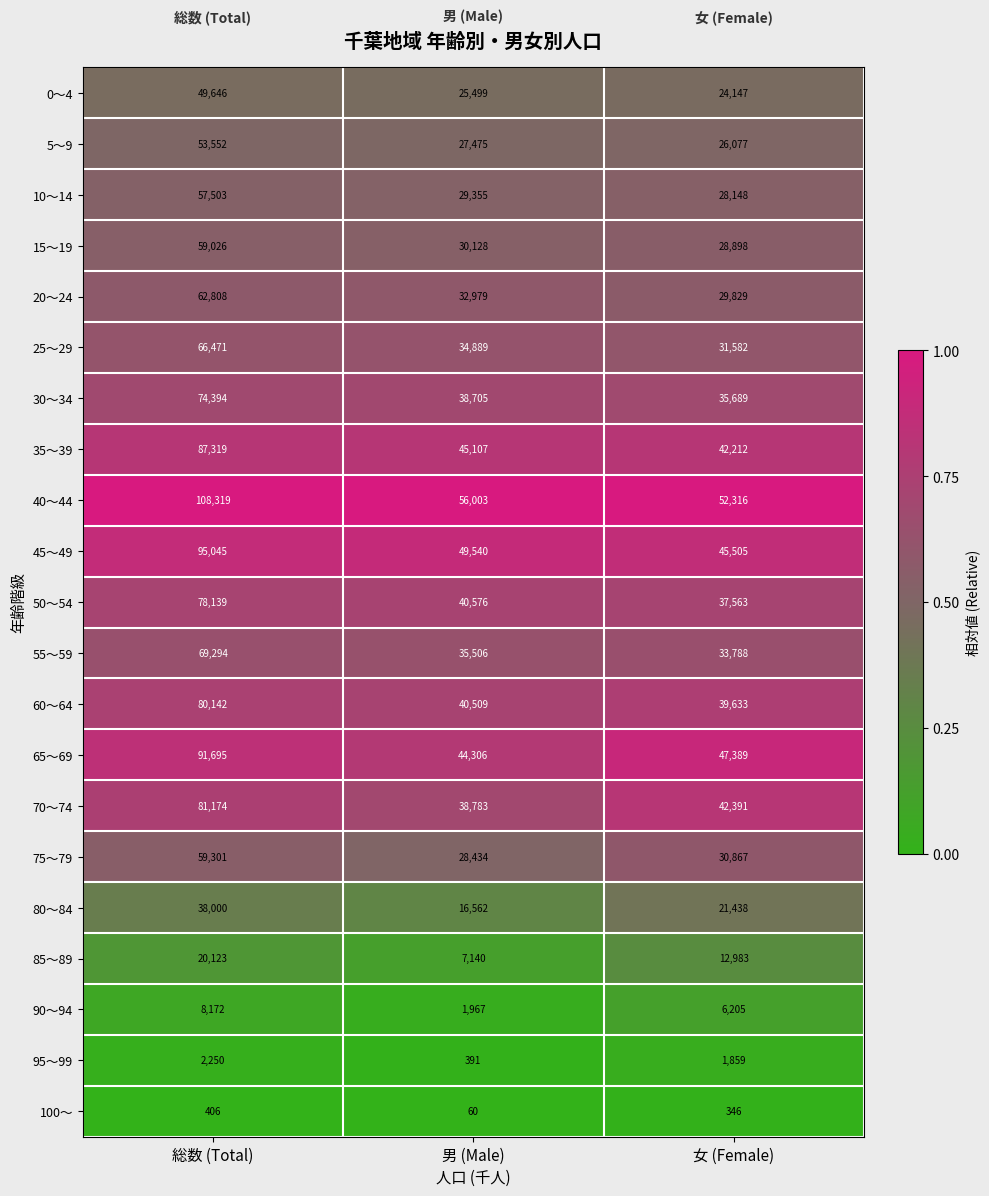

The 90～94 series shows 12363 at 総数 (Total). True or false?

False